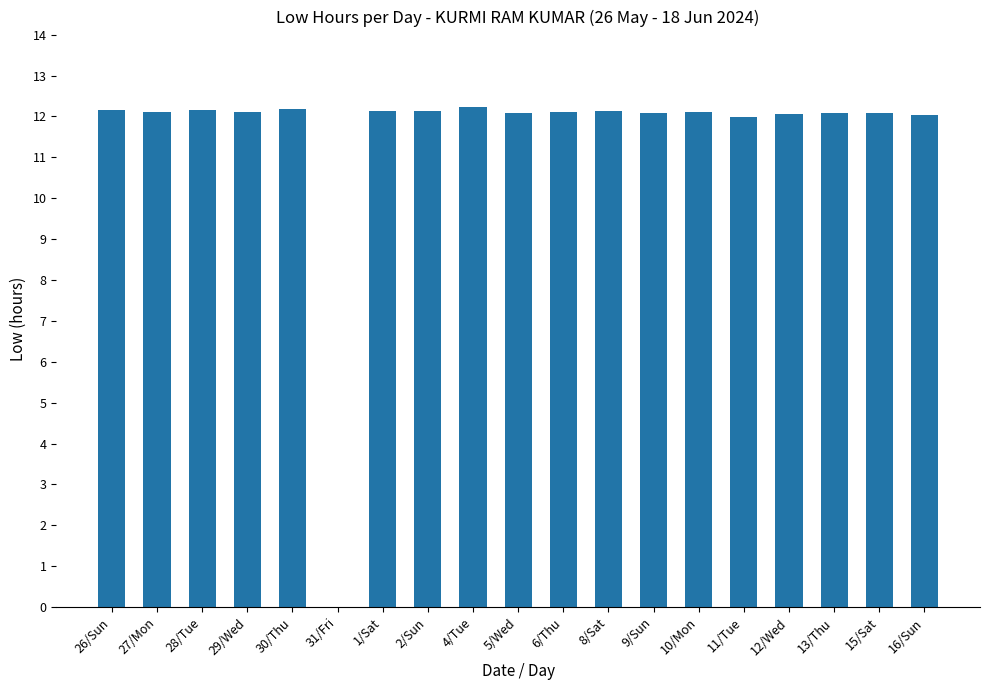

What is the sum of the values at 12/Wed and 9/Sun?

24.1